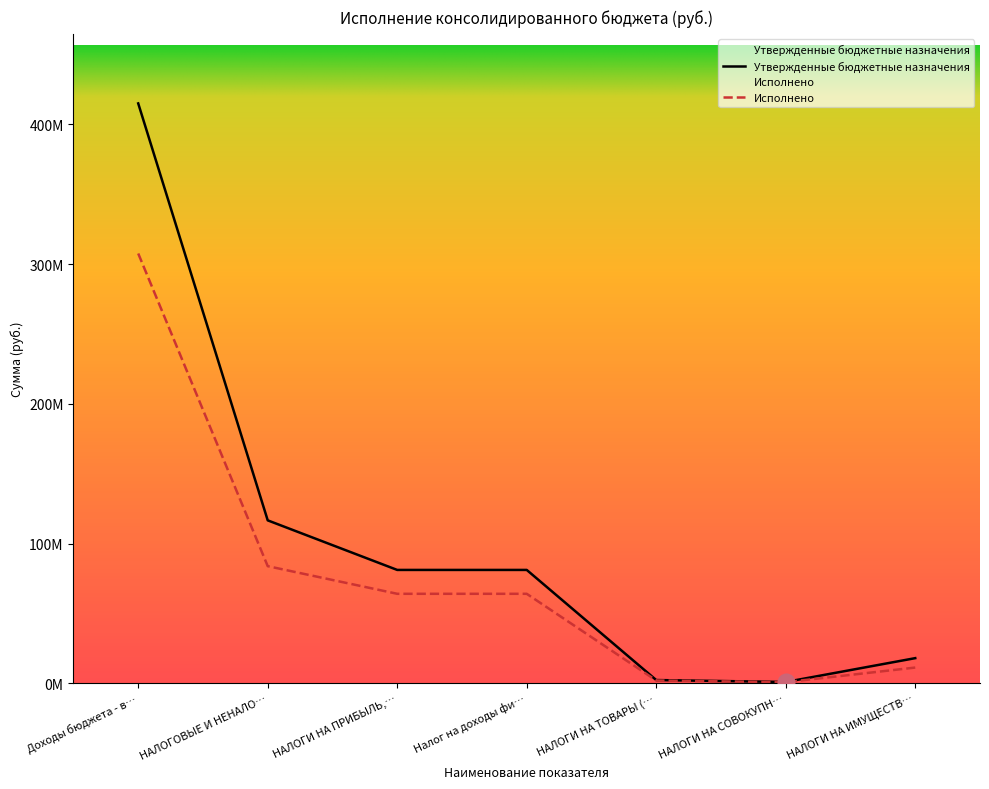

List the series in order of their peak value, lowest first.

Исполнено, Утвержденные бюджетные назначения